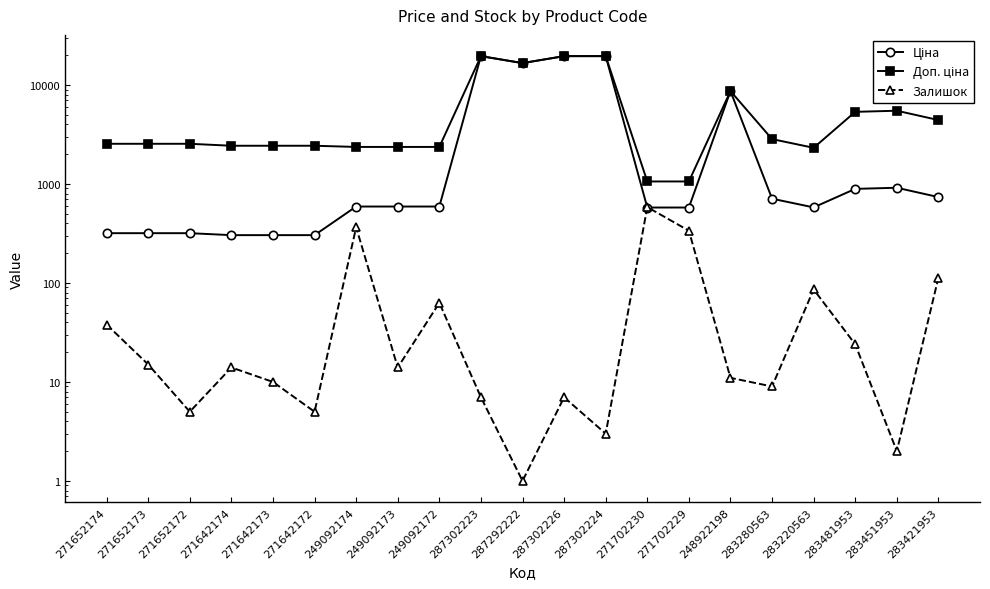

How many interior local peaks does the Доп. ціна series have?

3